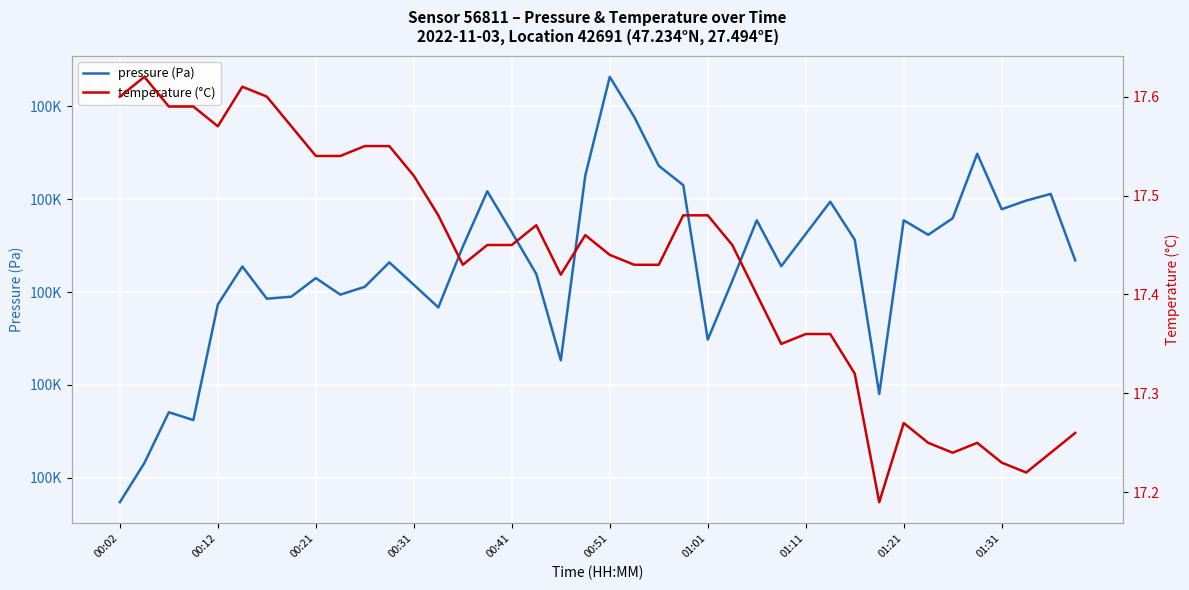

True or false: temperature (°C) and pressure (Pa) cross at least once.

False